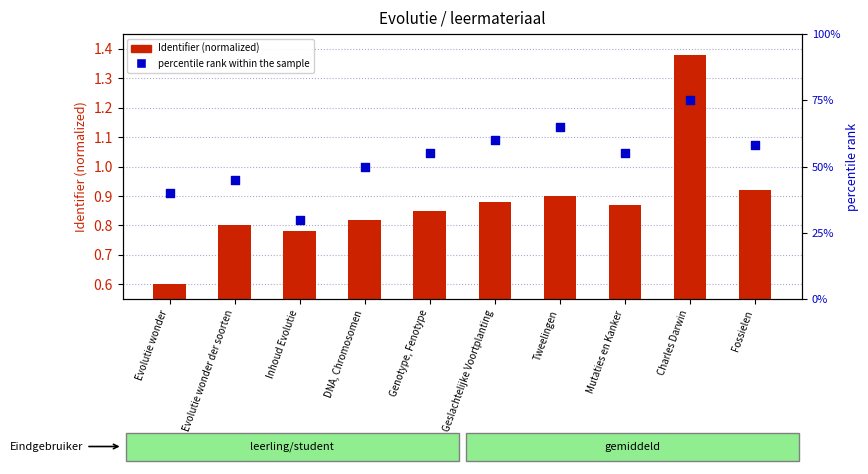

Which series reaches the minimum Y coordinate?

Identifier (normalized)